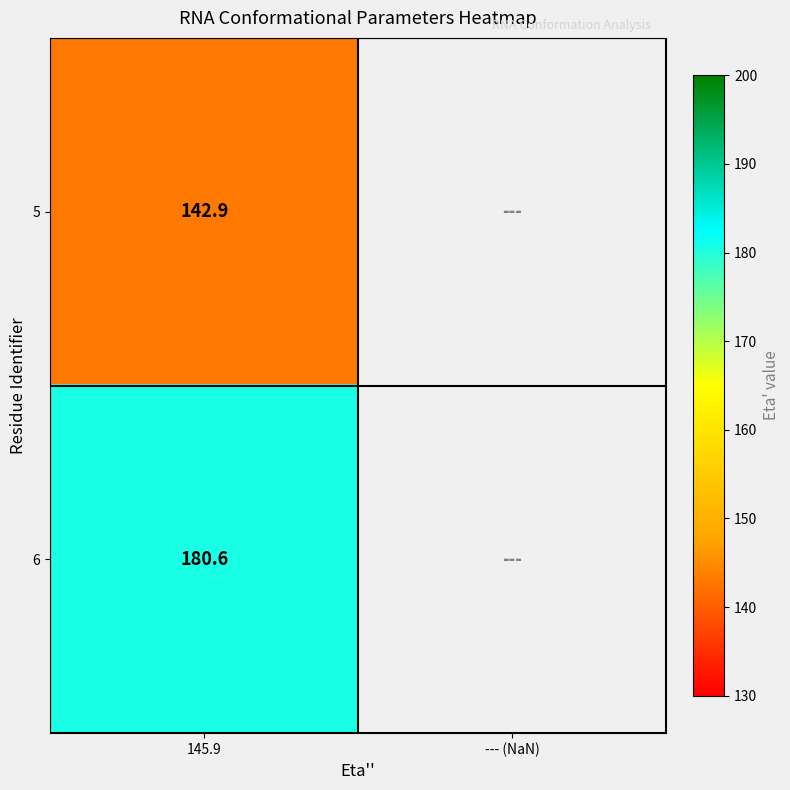

Rank the series at 145.9 from highest to lowest value.

6, 5